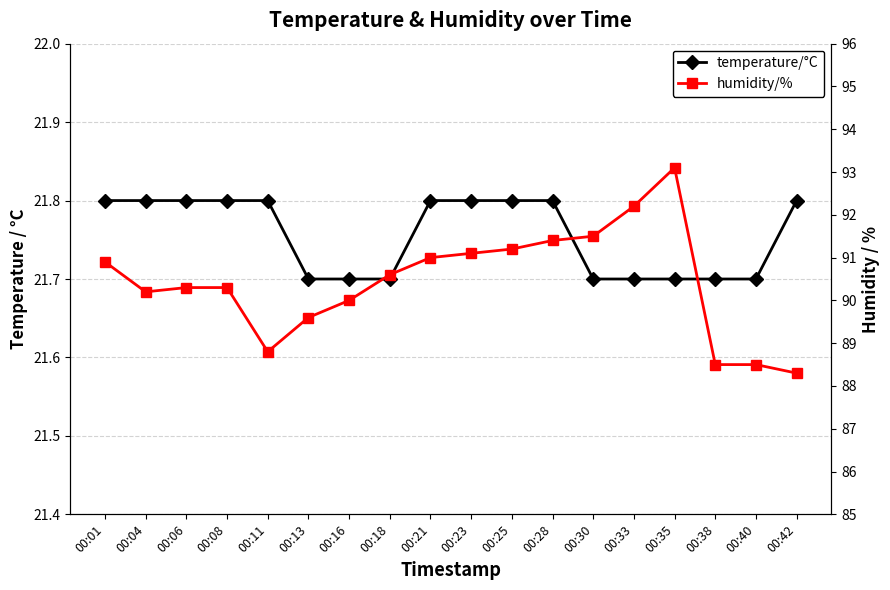

How many interior local peaks does the humidity/% series have?

1